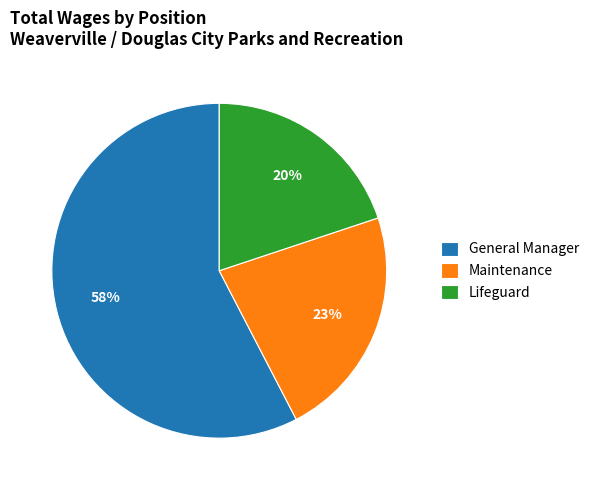

Rank the categories by value from highest to lowest.

General Manager, Maintenance, Lifeguard